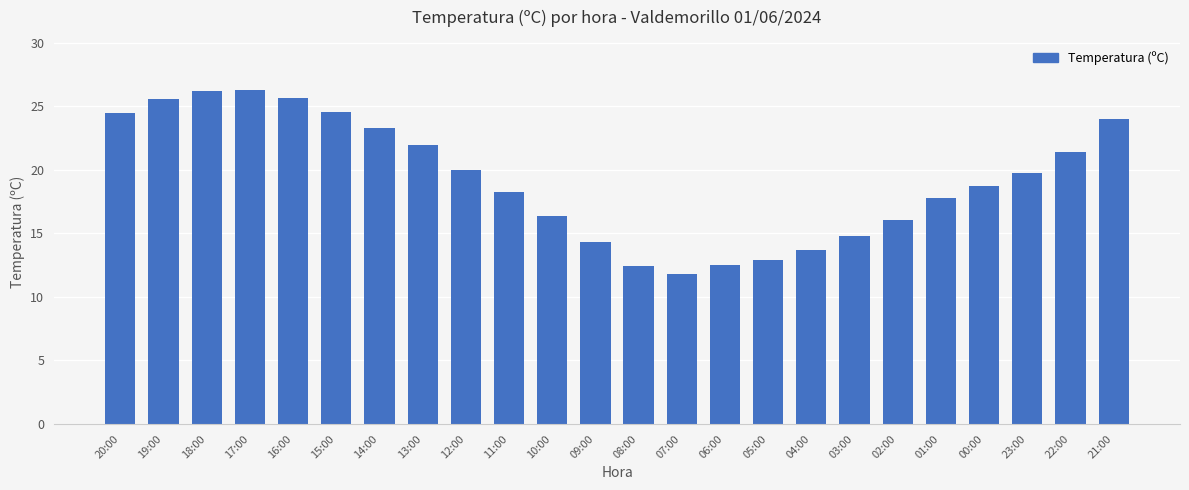

How many data points are above 19?

12